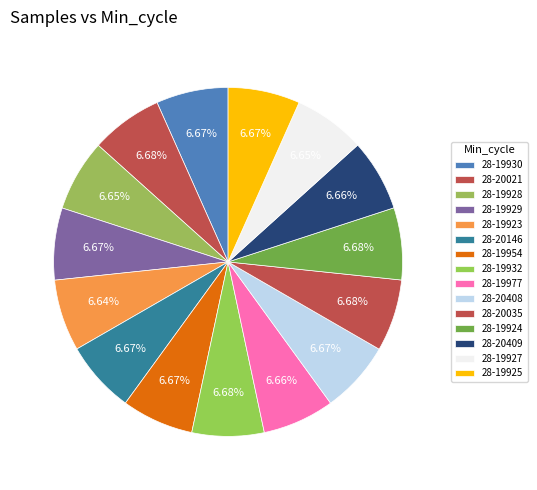

Does 28-20409 account for over 50% of the chart?

No